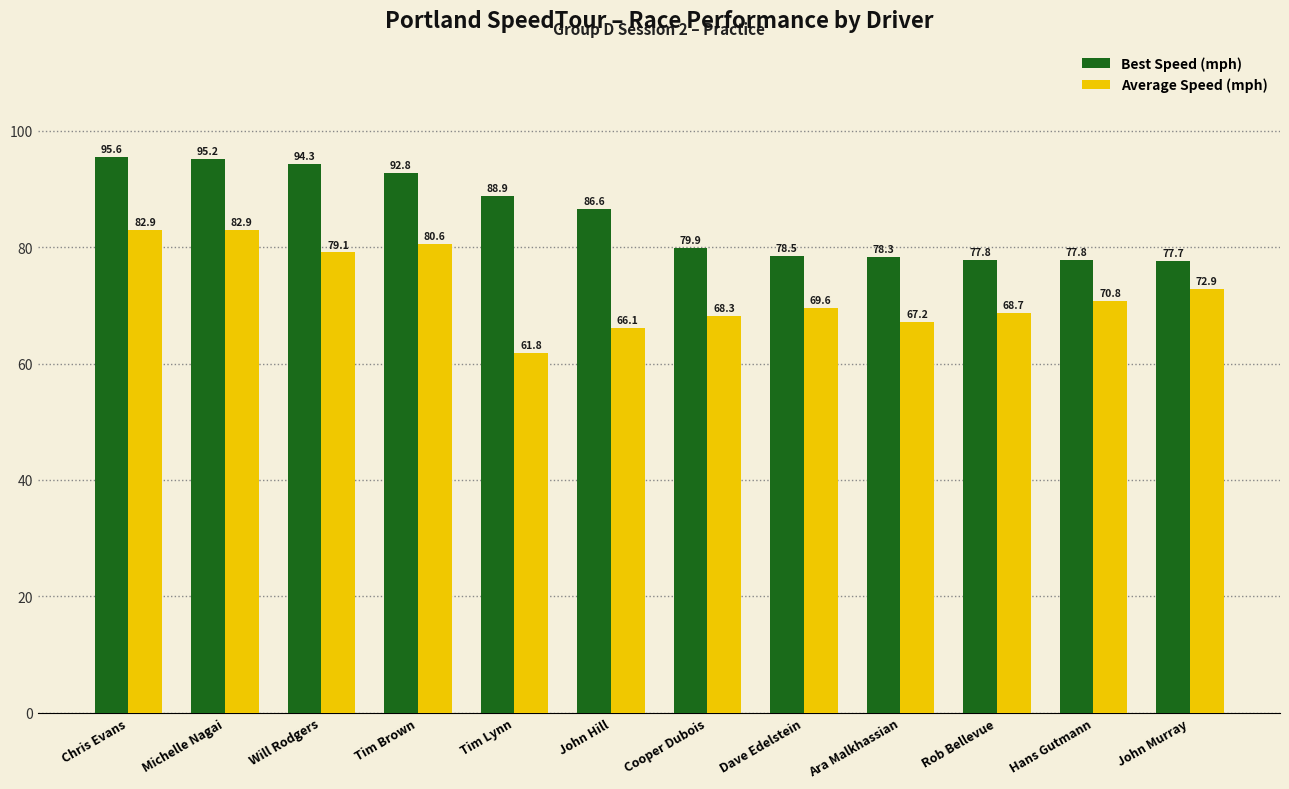

What are all the series names shown in the legend?

Best Speed (mph), Average Speed (mph)